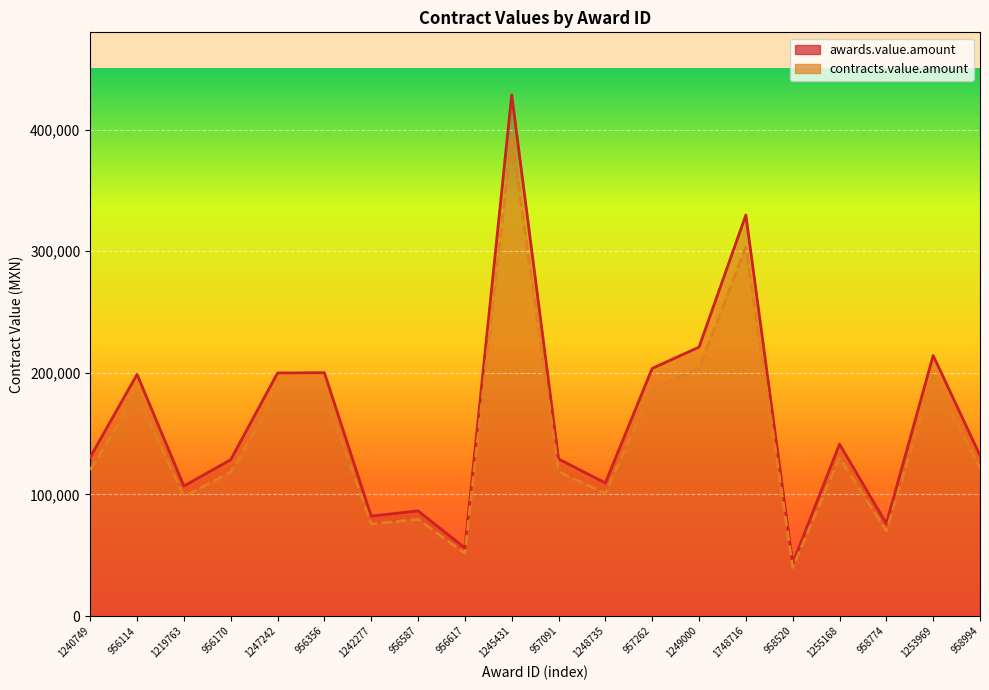

What is the difference between the maximum and minimum values in the awards.value.amount series?

385195.3